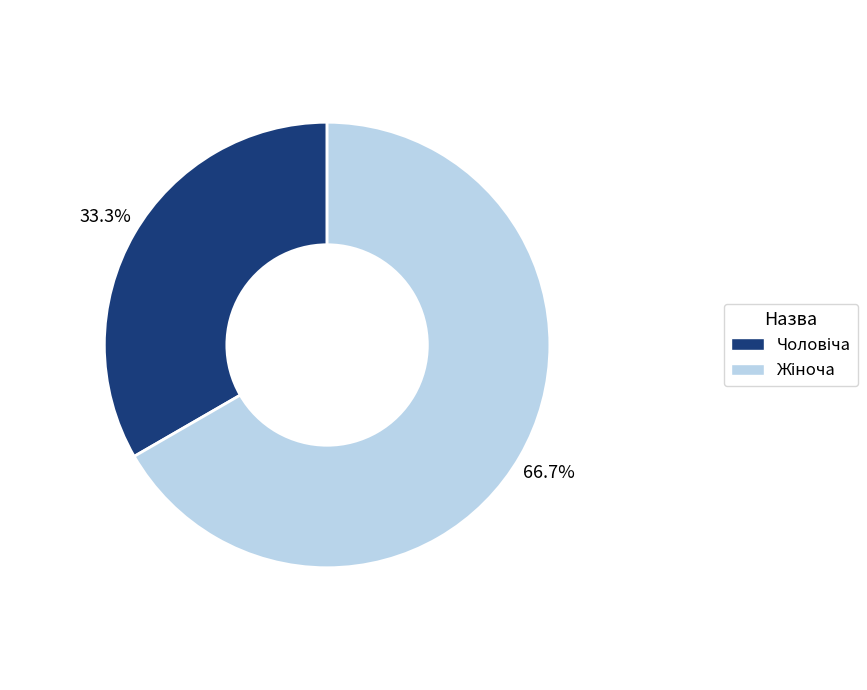

How many segments does this pie chart have?

2